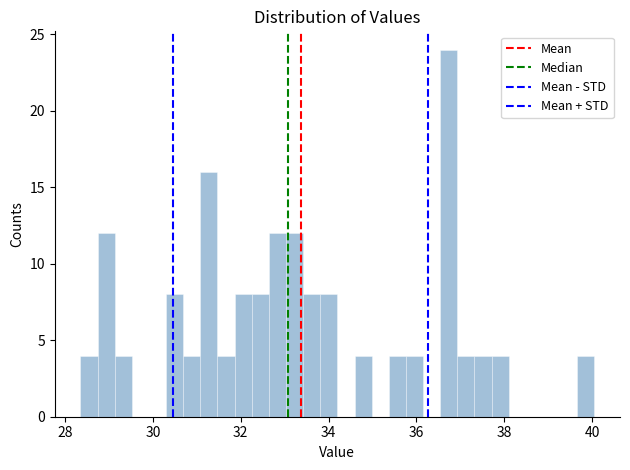

Read against the x-axis, roughly where is the centre of the tallest bar?

36.8